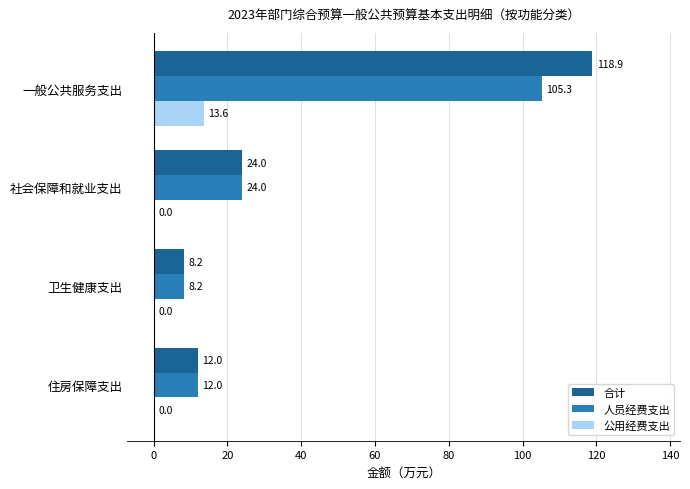

What is the greatest value displayed?

118.9